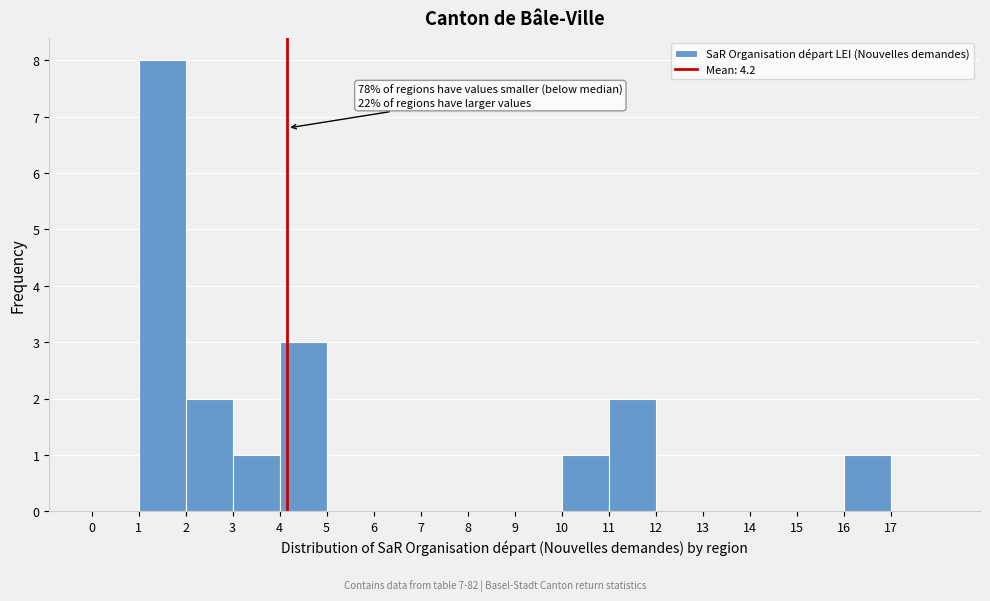

Which range on the x-axis has the tallest bar?

1 to 2